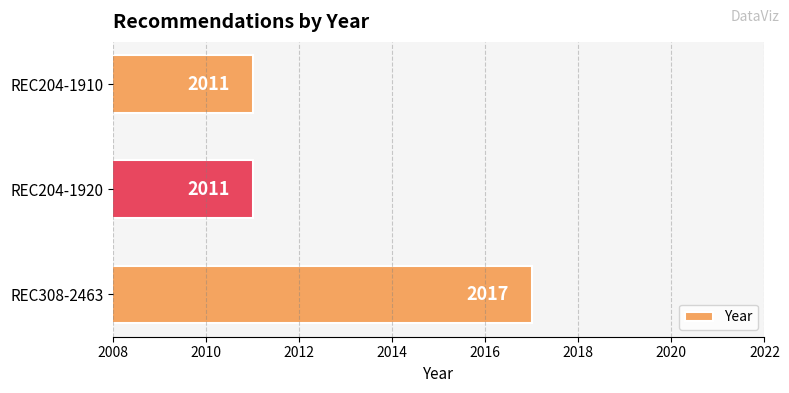

How many bars are there in total?

3